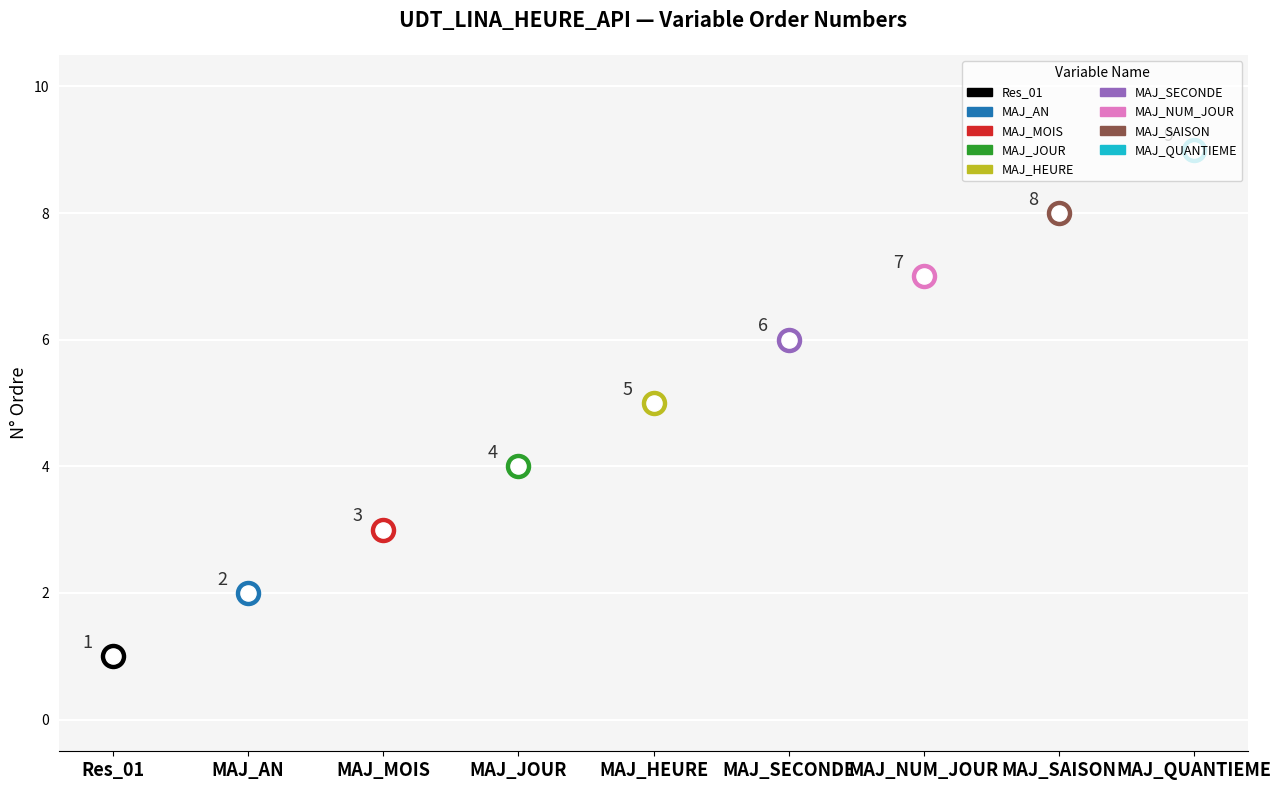

What is the change in value from MAJ_MOIS to MAJ_NUM_JOUR?

+4